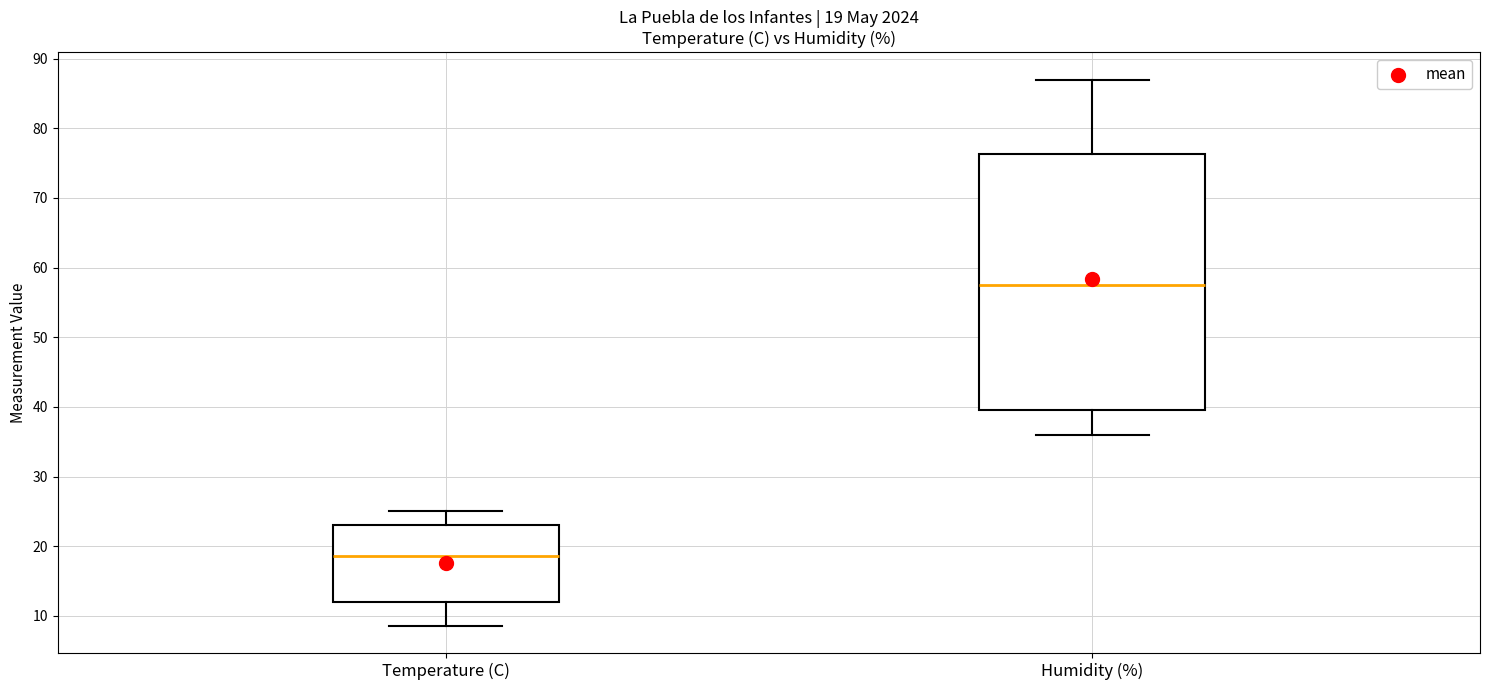

Which box has the lowest median line?

Temperature (C)